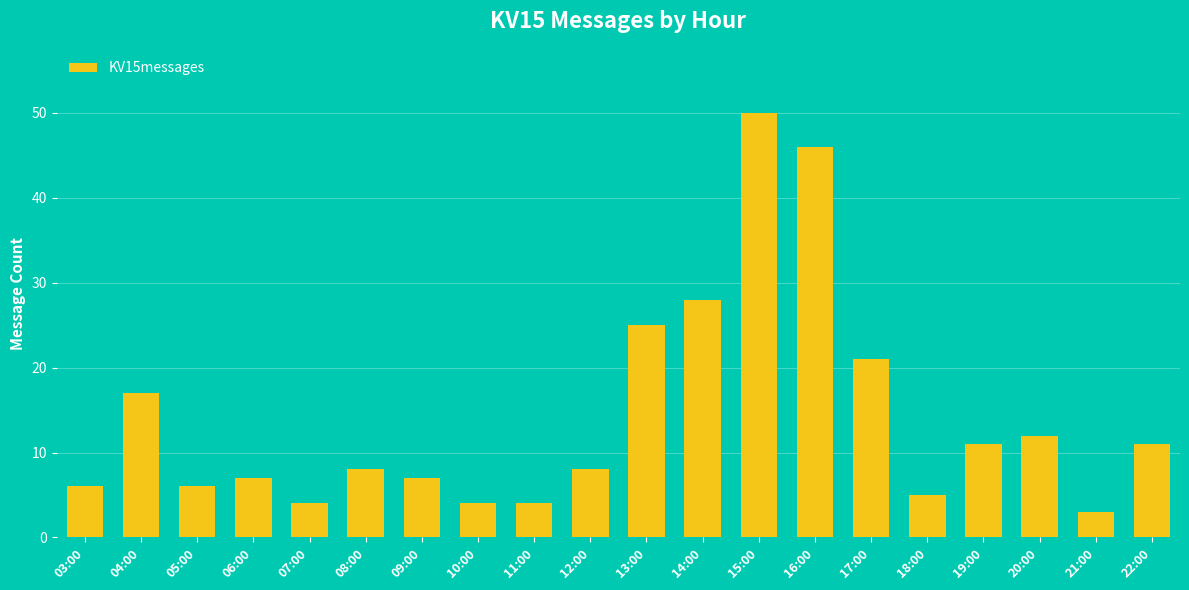

What is the change in value from 08:00 to 22:00?

+3